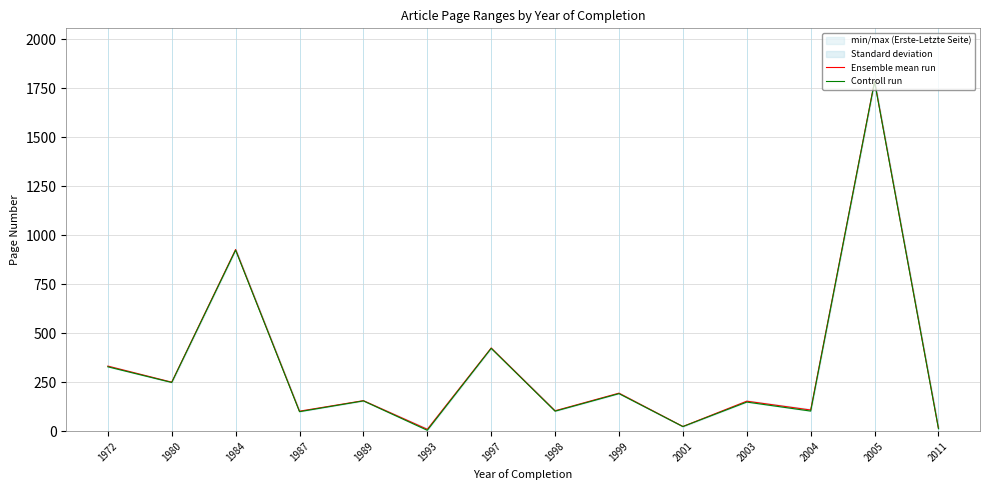

True or false: Controll run and Ensemble mean run cross at least once.

False